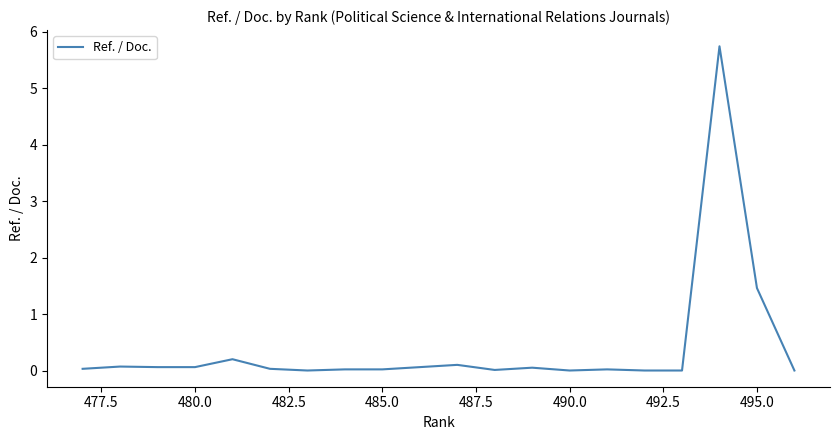

Is it true that the value at 13 is 2.2?

False